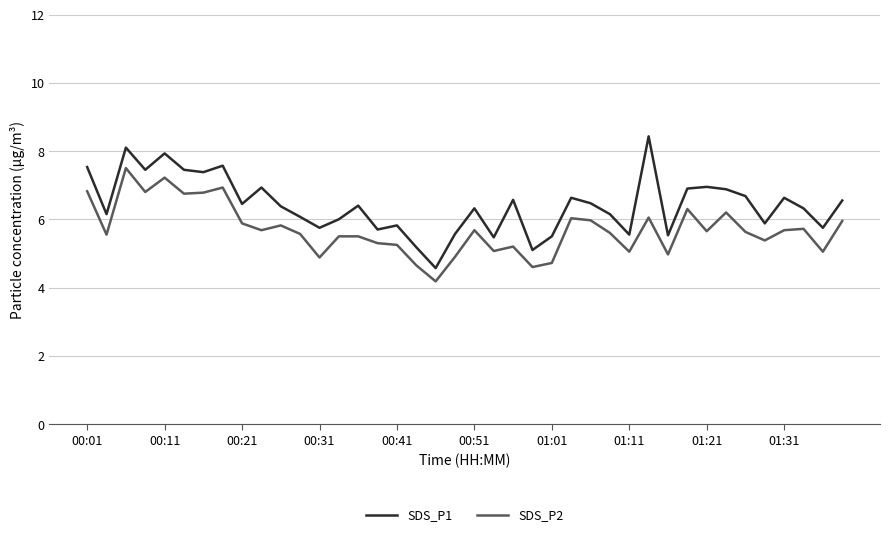

What is the difference between the maximum and minimum values in the SDS_P1 series?

3.9